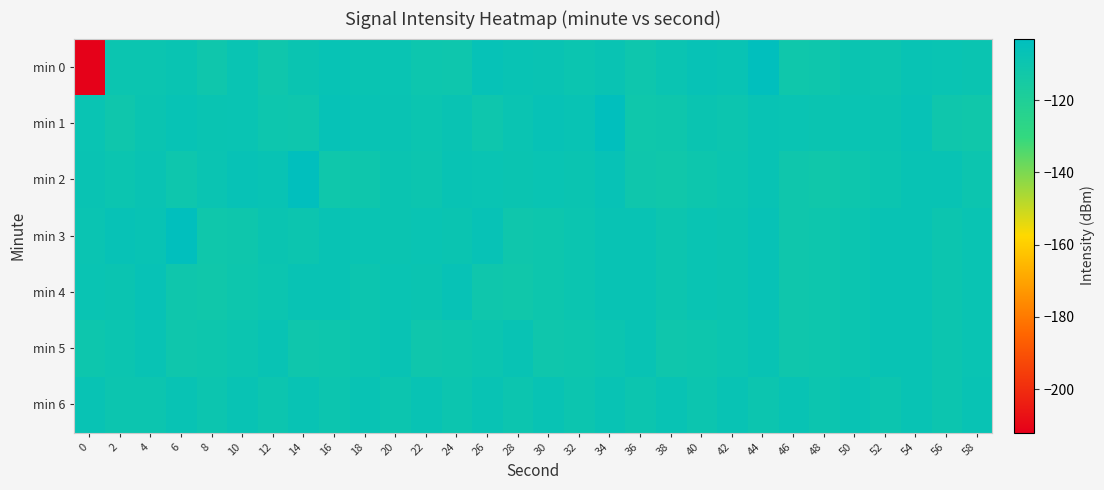

Reading right to left, transcribe all the data shown in this chart.

min 0: 58=-108.8	56=-108.2	54=-107.5	52=-109.6	50=-108.9	48=-111.0	46=-111.6	44=-103.7	42=-107.6	40=-106.8	38=-108.7	36=-110.8	34=-107.9	32=-109.4	30=-107.9	28=-107.7	26=-106.5	24=-110.9	22=-110.5	20=-108.2	18=-108.4	16=-107.4	14=-108.8	12=-111.3	10=-108.2	8=-111.2	6=-108.5	4=-109.6	2=-109.6	0=-211.4
min 1: 58=-111.8	56=-111.2	54=-107.0	52=-108.8	50=-108.2	48=-108.8	46=-108.2	44=-107.5	42=-109.6	40=-108.9	38=-111.0	36=-111.6	34=-103.7	32=-107.6	30=-106.8	28=-108.7	26=-110.8	24=-107.9	22=-109.4	20=-107.9	18=-107.7	16=-106.5	14=-110.9	12=-110.5	10=-108.2	8=-108.4	6=-107.4	4=-108.8	2=-111.2	0=-108.2
min 2: 58=-109.9	56=-107.9	54=-107.6	52=-109.2	50=-110.5	48=-111.8	46=-111.2	44=-107.6	42=-109.2	40=-110.5	38=-111.8	36=-111.2	34=-107.0	32=-108.8	30=-108.2	28=-108.8	26=-108.2	24=-107.5	22=-109.6	20=-108.9	18=-111.0	16=-111.6	14=-103.7	12=-107.6	10=-106.8	8=-108.7	6=-110.8	4=-107.9	2=-109.4	0=-107.9
min 3: 58=-108.2	56=-109.9	54=-107.9	52=-107.6	50=-109.2	48=-110.5	46=-111.2	44=-107.0	42=-108.8	40=-108.2	38=-109.9	36=-107.9	34=-107.6	32=-109.2	30=-110.5	28=-111.2	26=-107.0	24=-108.8	22=-108.2	20=-108.8	18=-108.2	16=-107.5	14=-109.6	12=-108.9	10=-111.0	8=-111.6	6=-103.7	4=-107.6	2=-106.8	0=-108.7
min 4: 58=-108.2	56=-109.9	54=-107.9	52=-107.6	50=-109.2	48=-110.5	46=-111.2	44=-107.0	42=-108.8	40=-108.2	38=-109.9	36=-107.9	34=-107.6	32=-109.2	30=-110.5	28=-111.8	26=-111.2	24=-107.0	22=-108.8	20=-108.2	18=-109.9	16=-107.9	14=-107.6	12=-109.2	10=-110.5	8=-111.8	6=-111.2	4=-107.0	2=-108.8	0=-108.2
min 5: 58=-108.2	56=-109.9	54=-107.9	52=-107.6	50=-109.2	48=-110.5	46=-111.2	44=-107.6	42=-109.2	40=-110.5	38=-111.2	36=-107.6	34=-109.2	32=-110.5	30=-111.2	28=-107.6	26=-109.2	24=-110.5	22=-111.2	20=-107.6	18=-109.2	16=-110.5	14=-111.2	12=-107.6	10=-109.2	8=-110.5	6=-111.2	4=-107.6	2=-109.2	0=-110.5
min 6: 58=-107.9	56=-109.9	54=-107.9	52=-109.9	50=-107.9	48=-109.9	46=-107.9	44=-109.9	42=-107.9	40=-109.9	38=-107.9	36=-109.9	34=-107.9	32=-109.9	30=-107.9	28=-109.9	26=-107.9	24=-109.9	22=-107.9	20=-109.9	18=-107.9	16=-109.9	14=-107.9	12=-109.9	10=-107.9	8=-109.9	6=-107.9	4=-109.9	2=-109.9	0=-107.9